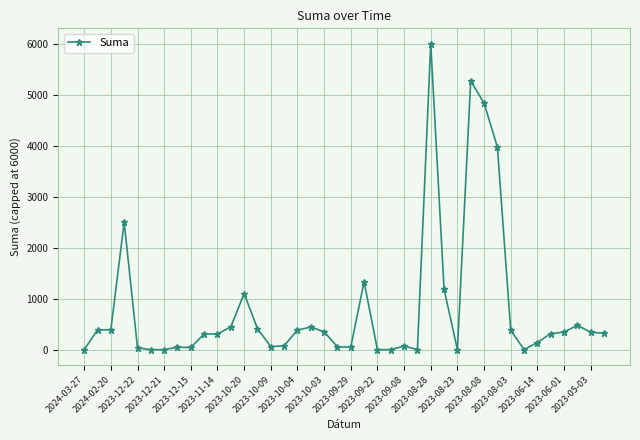

True or false: there are more than 0 points higher than both neighbors.

True